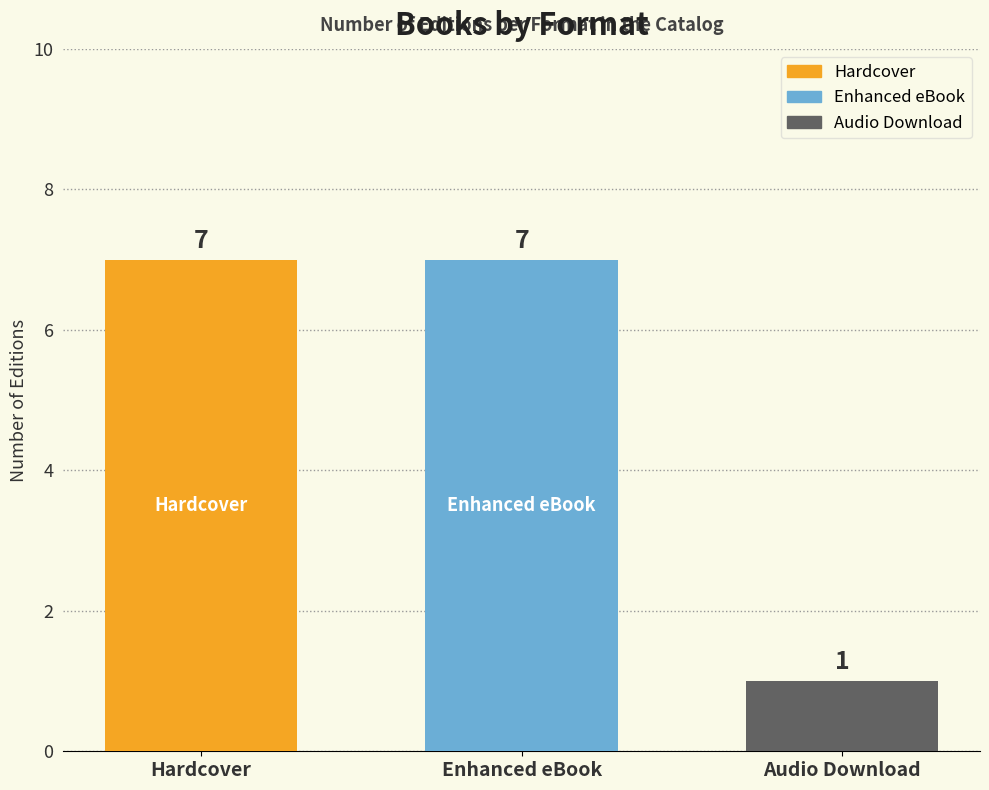

What is the sum of the values at Audio Download and Hardcover?

8